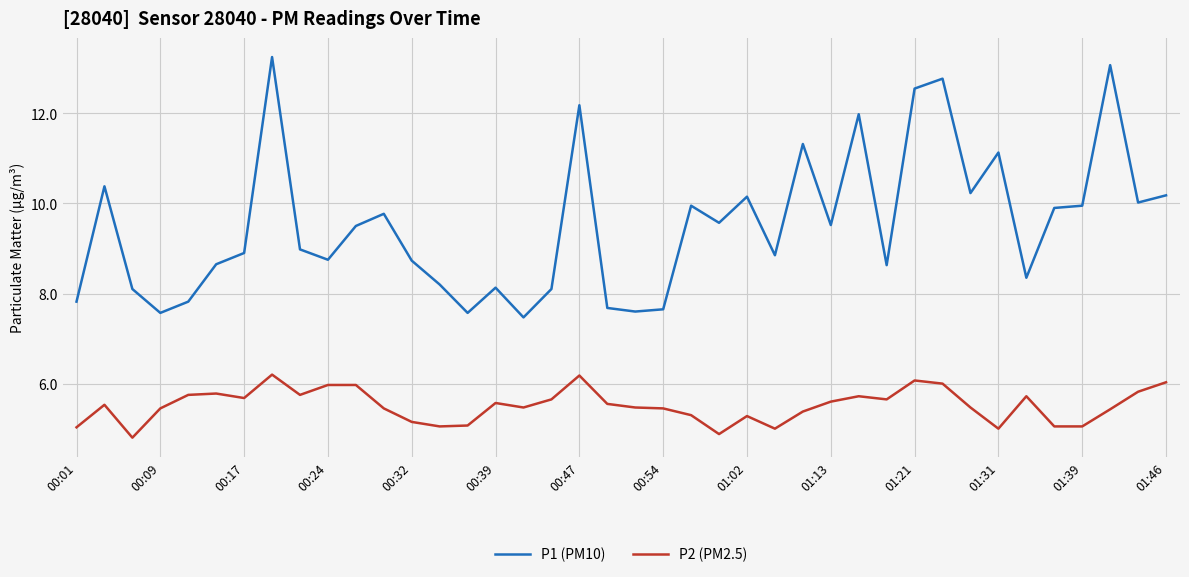

What is the lowest value of the P2 (PM2.5) series?

4.8